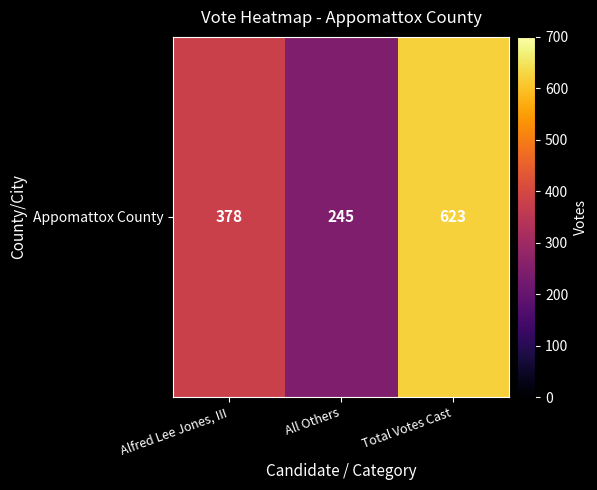

Rank the categories by value from lowest to highest.

All Others, Alfred Lee Jones, III, Total Votes Cast